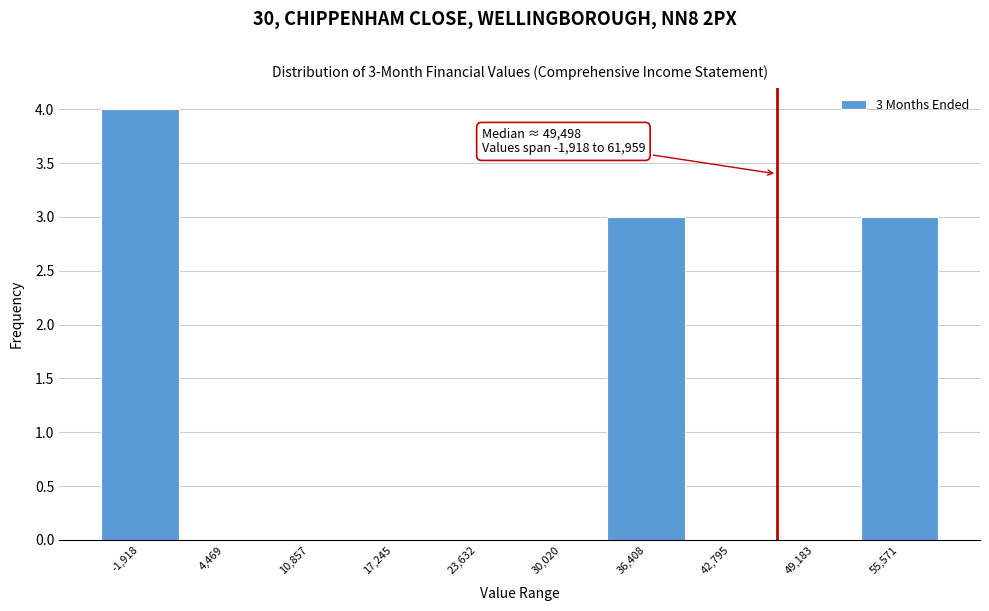

Reading left to right, list all the values displayed in this chart.

-1,918=4	4,469=0	10,857=0	17,245=0	23,632=0	30,020=0	36,408=3	42,795=0	49,183=0	55,571=3